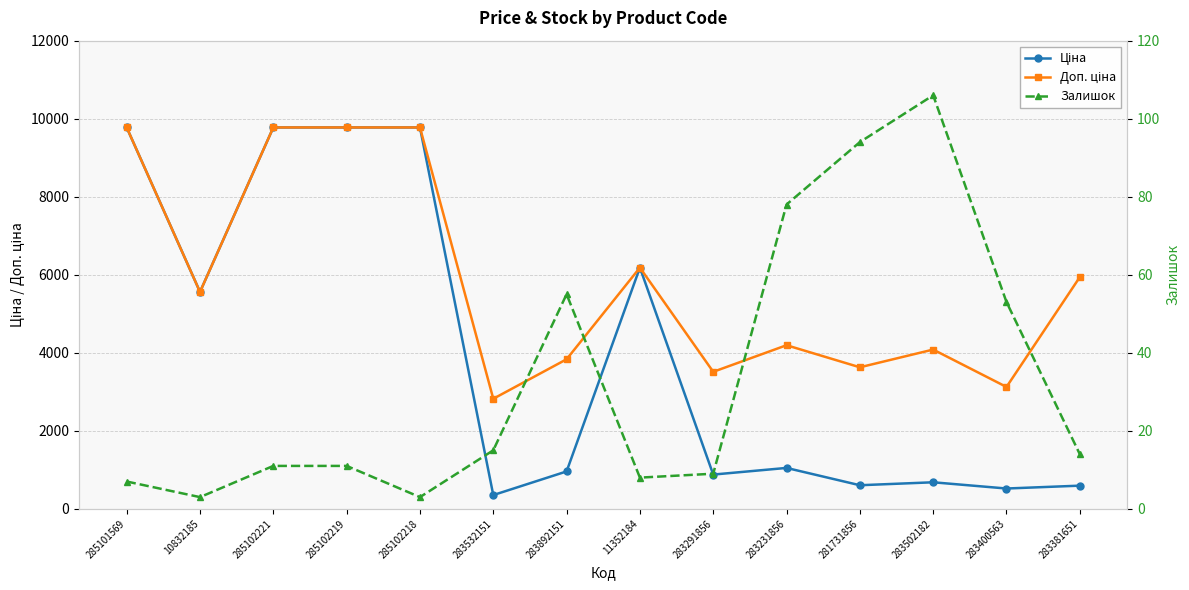

At 283502182, list the series in order from smallest to largest.

Залишок, Ціна, Доп. ціна